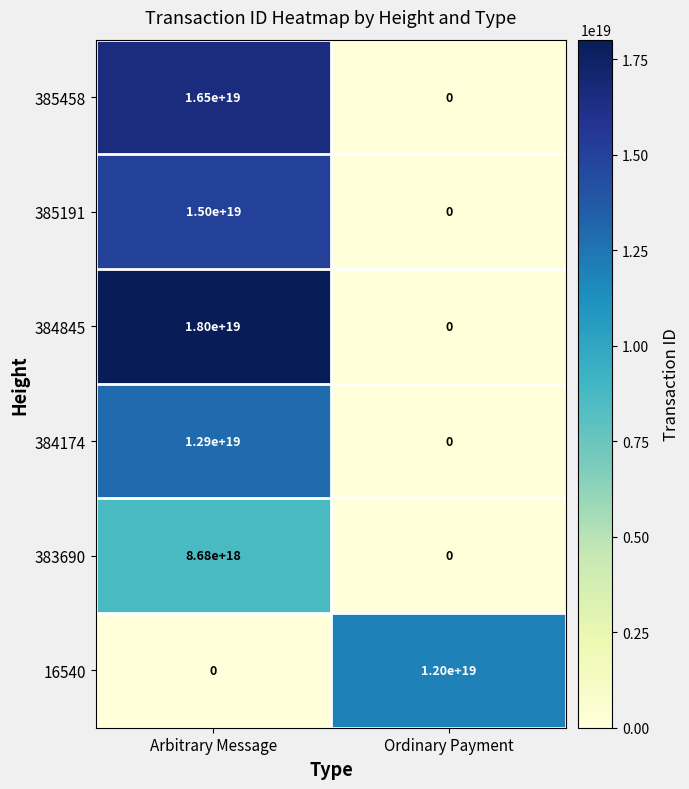

Is it true that 16540 equals 12000000000000000000 at Ordinary Payment?

True